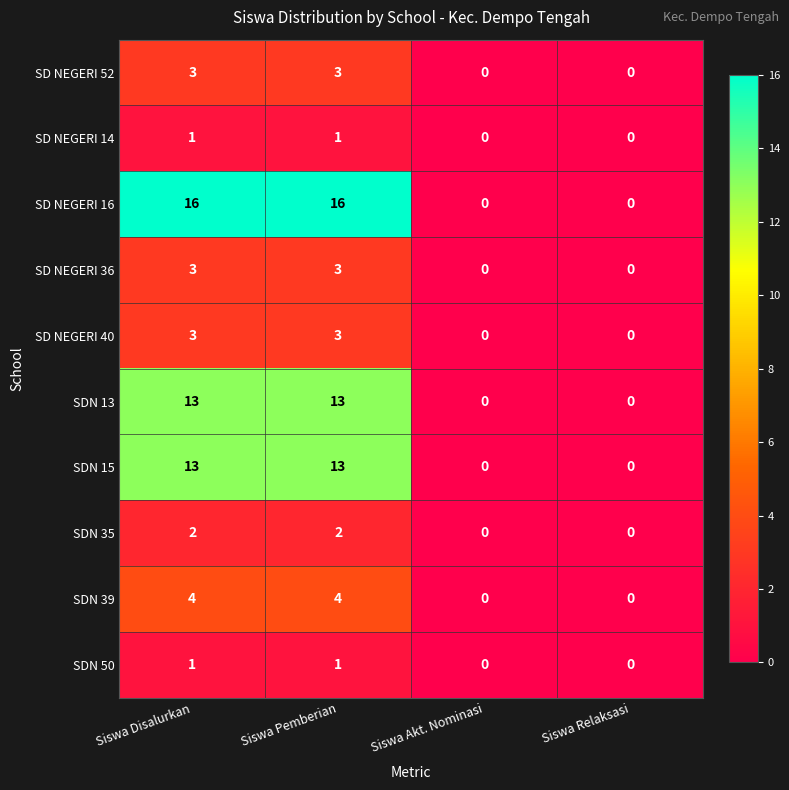

Which series has the widest spread of values?

SD NEGERI 16